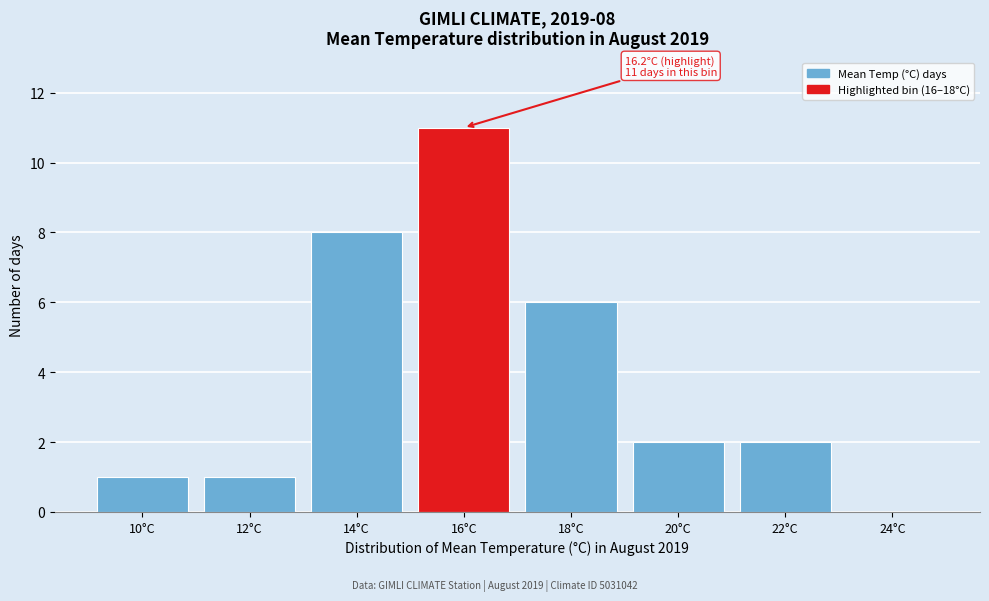

Reading left to right, extract all data points from this chart.

10°C=1	12°C=1	14°C=8	16°C=11	18°C=6	20°C=2	22°C=2	24°C=0